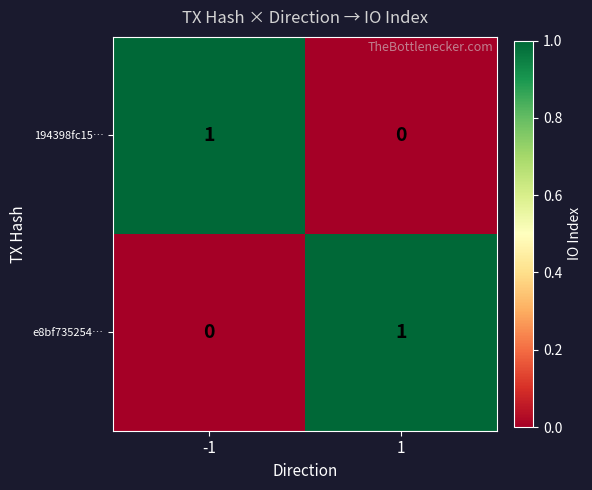

Rank the series at -1 from highest to lowest value.

194398fc15…, e8bf735254…